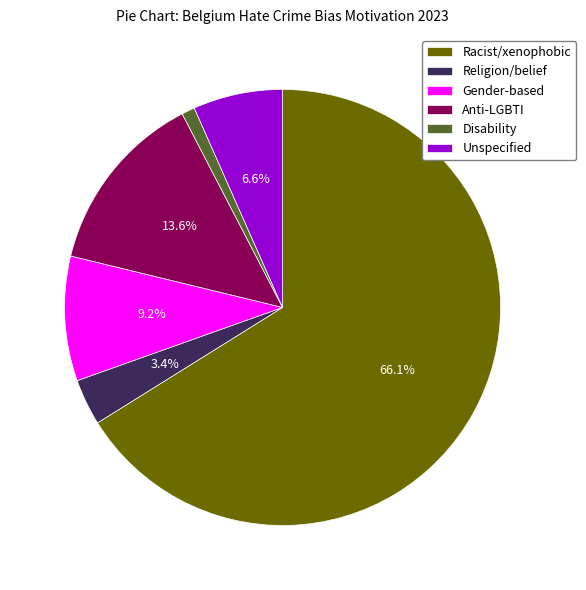

To the nearest percent, what is the average slice percentage?

17%